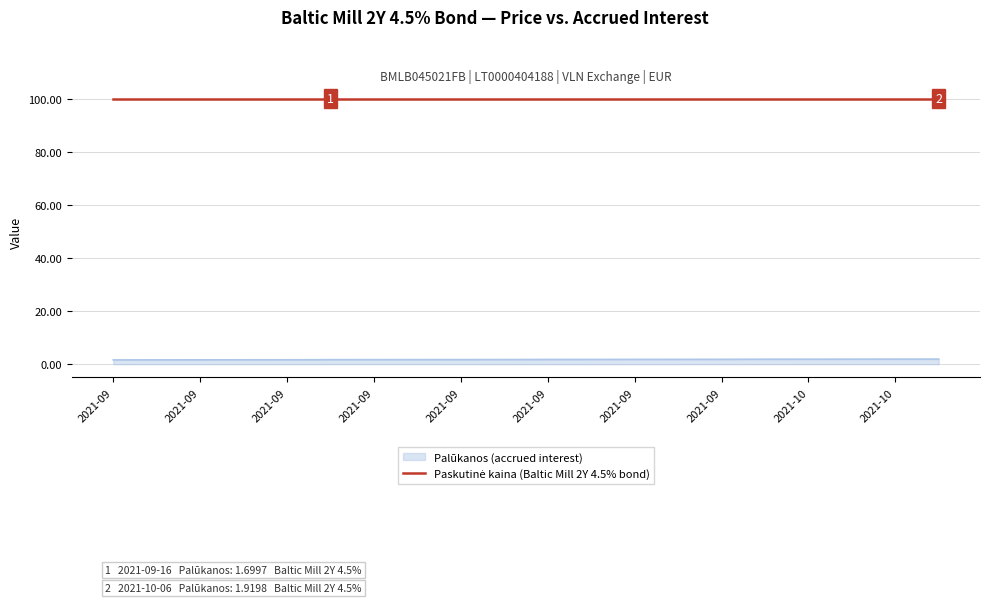

What is the maximum value shown in the chart?

100.1